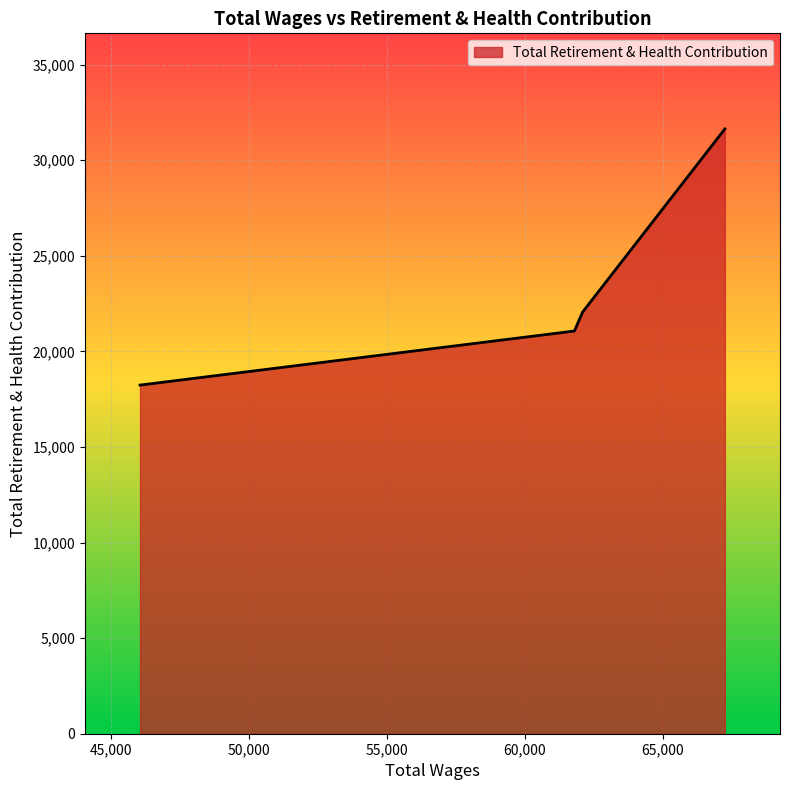

What is the difference between the second highest and minimum values?

3826